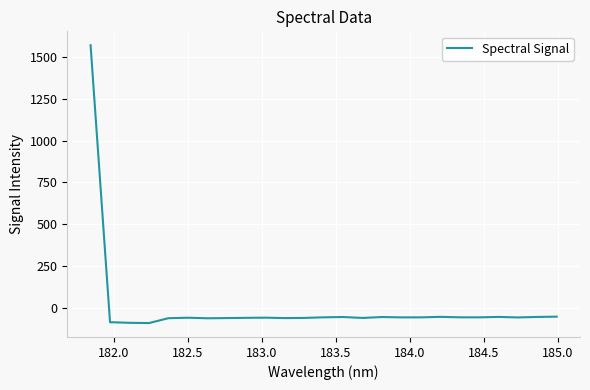

What is the difference between the maximum and minimum values?

1662.8